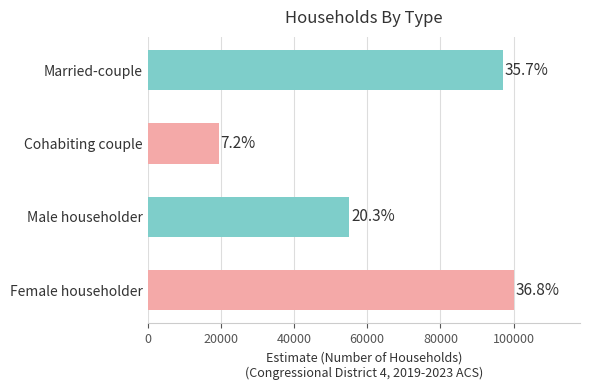

List the labels in order of value, smallest first.

Cohabiting couple, Male householder, Married-couple, Female householder